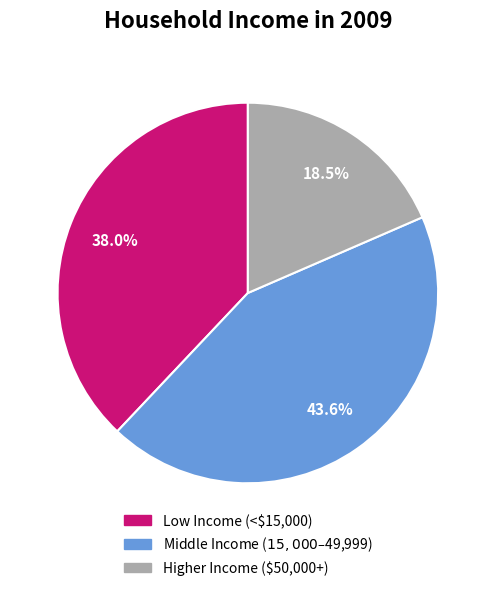

Is there a majority slice in this chart?

No